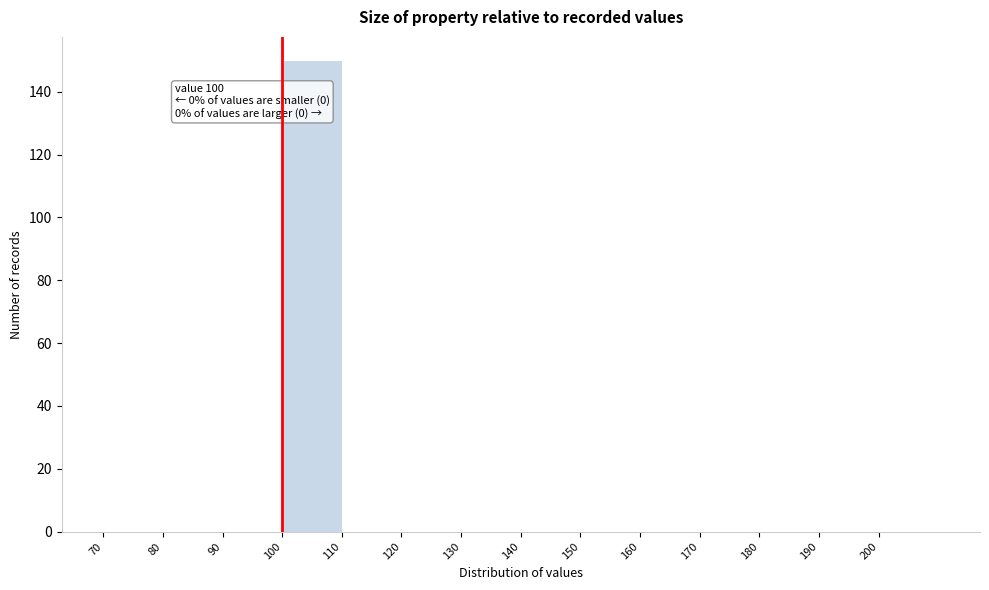

Which range on the x-axis has the tallest bar?

100 to 110